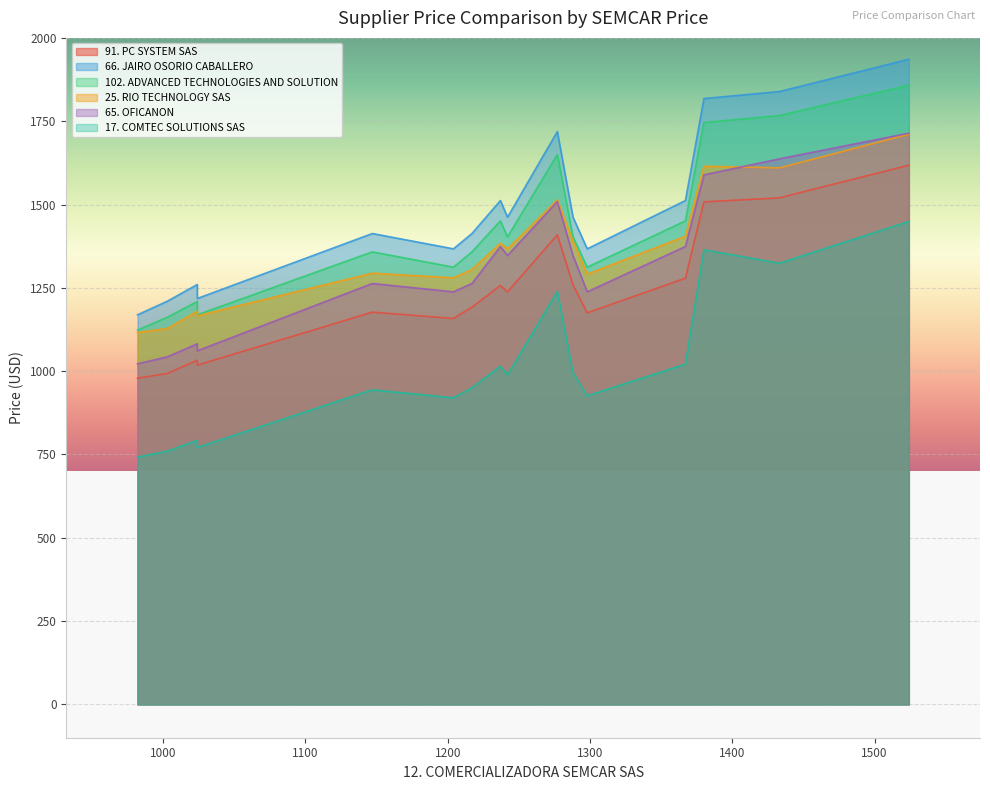

How many lines are shown in the chart?

6